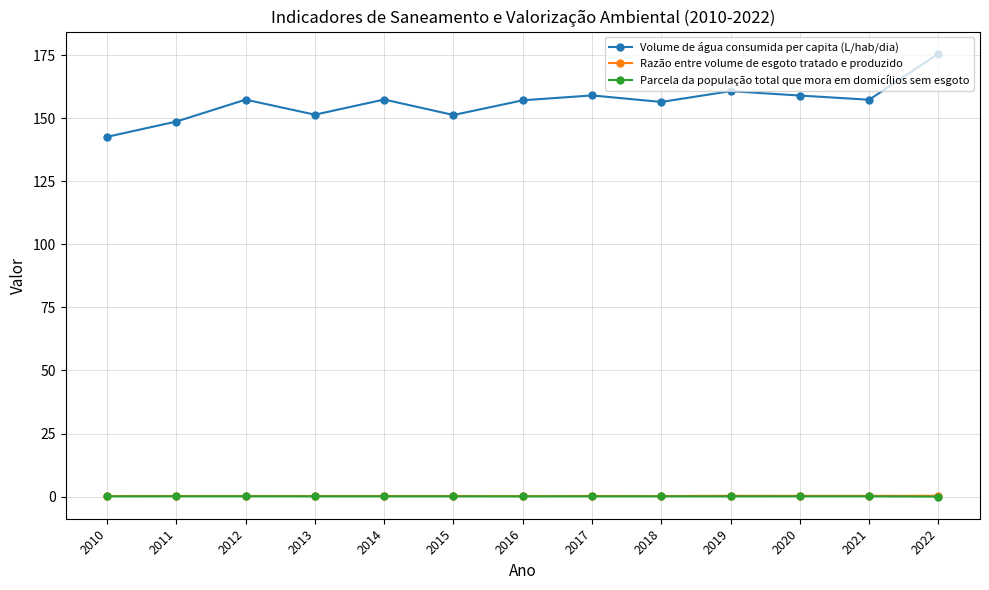

True or false: Parcela da população total que mora em domicílios sem esgoto and Razão entre volume de esgoto tratado e produzido intersect in this chart.

False